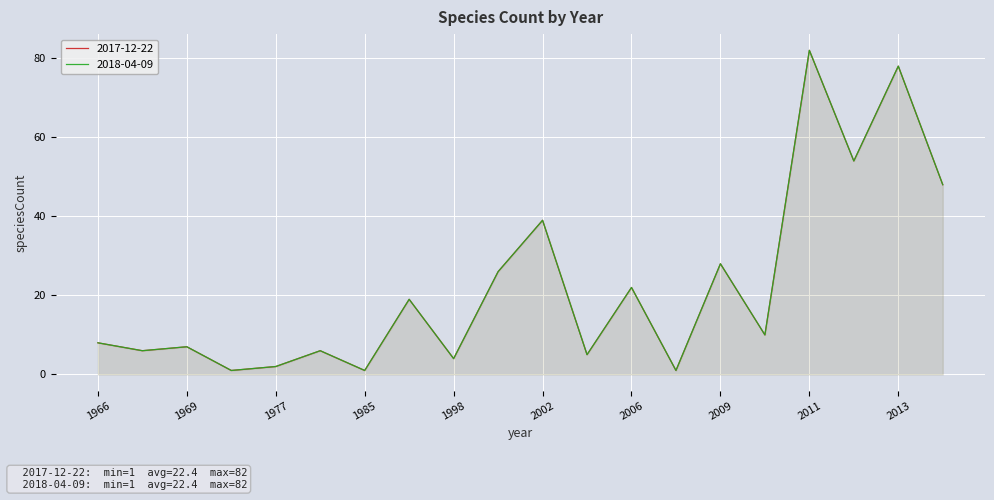

Between 1968 and 2003, which series saw the biggest shift?

2017-12-22